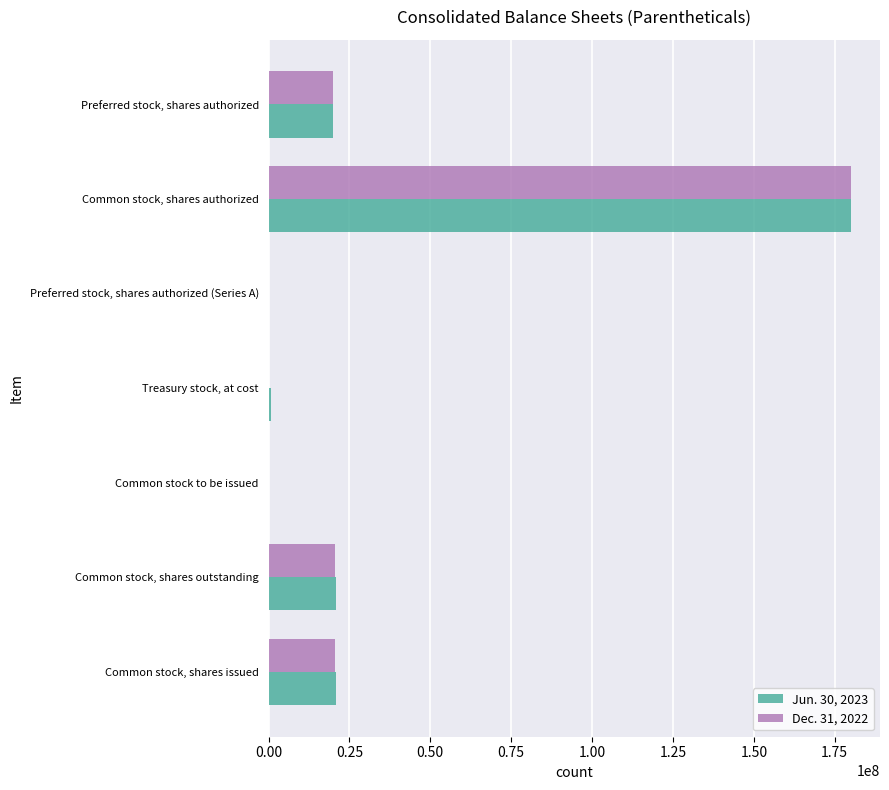

Which label corresponds to the largest value in the chart?

Common stock, shares authorized